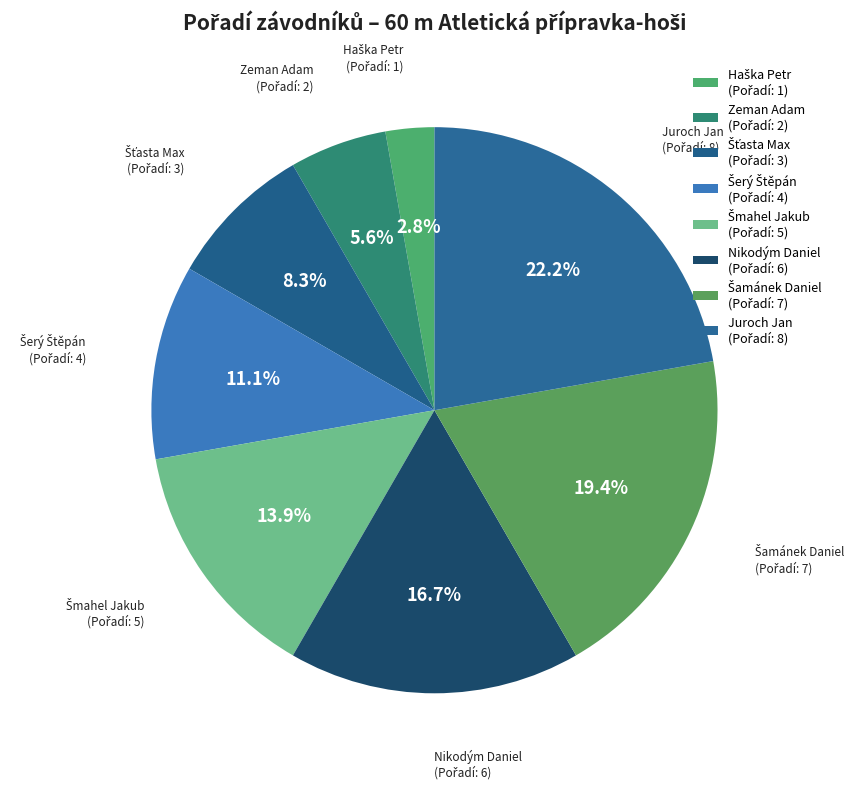

What percentage do Juroch Jan and Nikodým Daniel together represent?

38.9%